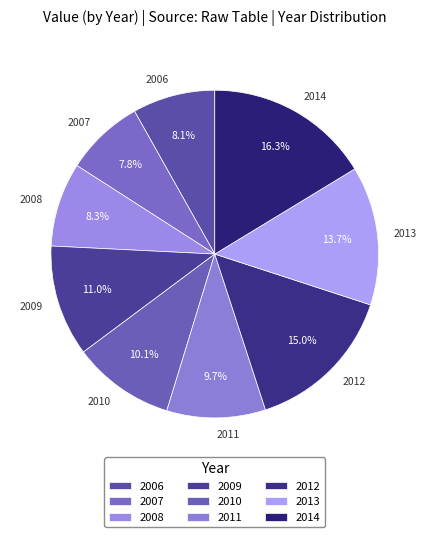

What is the ratio of the value at 2012 to the value at 2014?

0.9